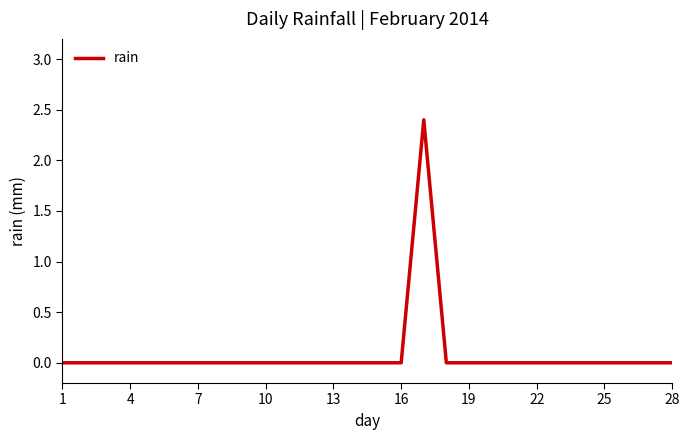

What is the greatest value displayed?

2.4